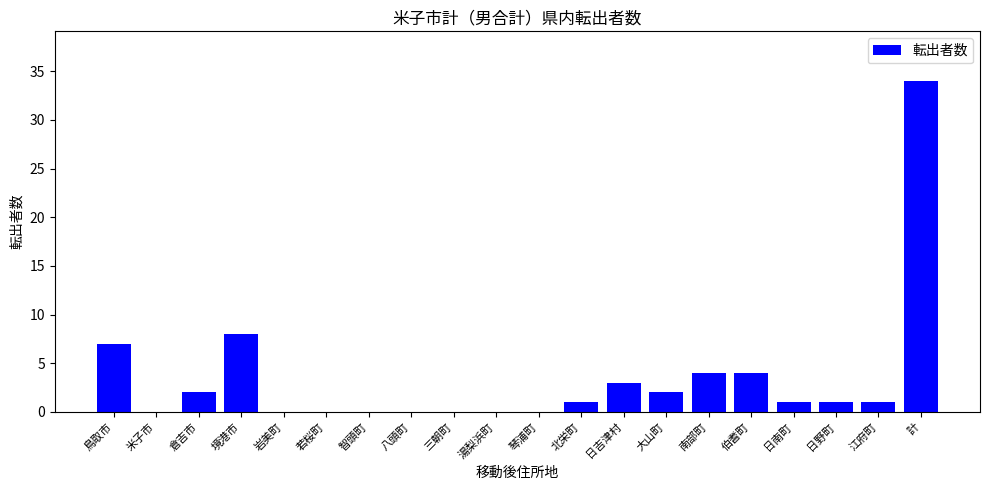

What is the sum of the values at 江府町 and 琴浦町?

1